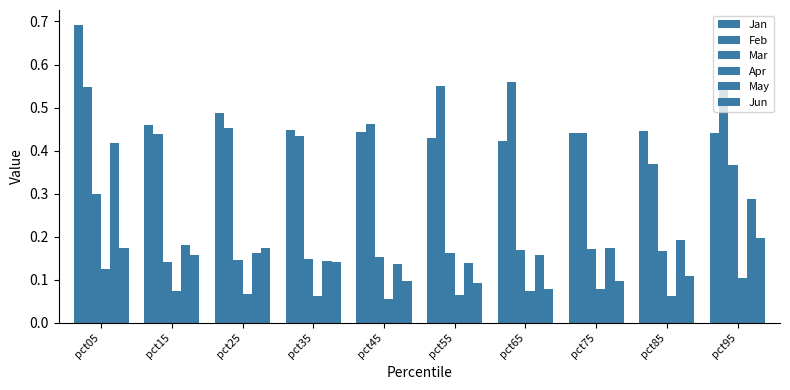

What is the average value of the Mar series?

0.2